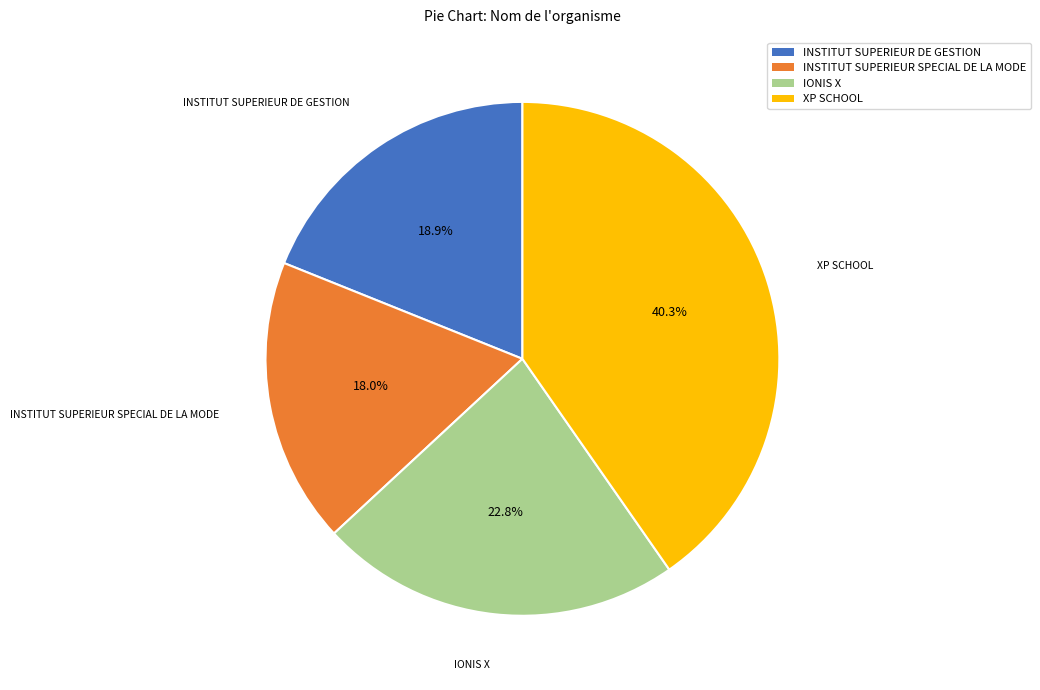

To the nearest percent, what is the average slice percentage?

25%